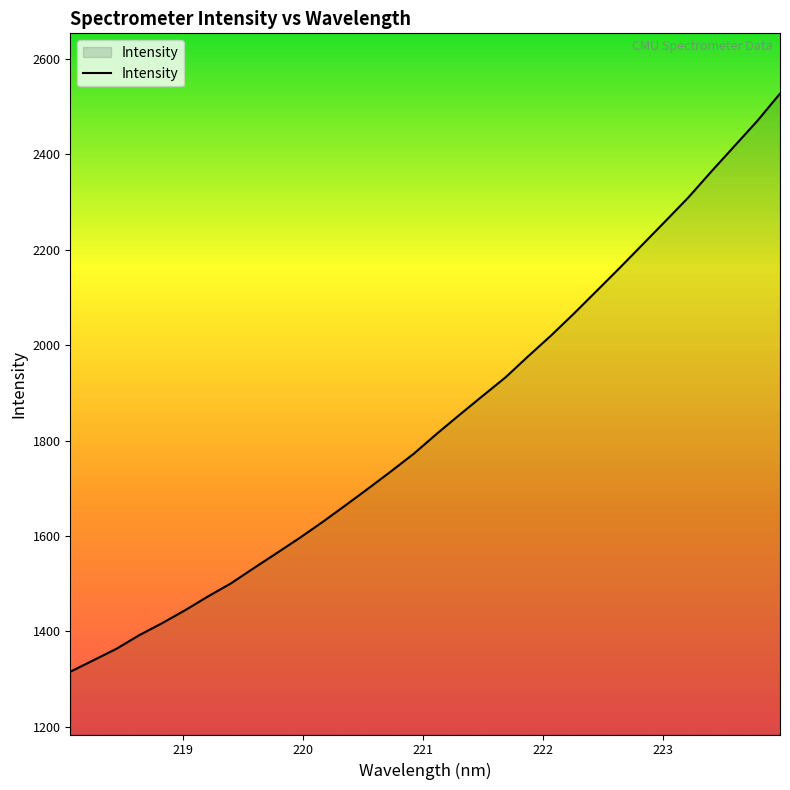

What is the difference between the maximum and minimum values?

1211.7